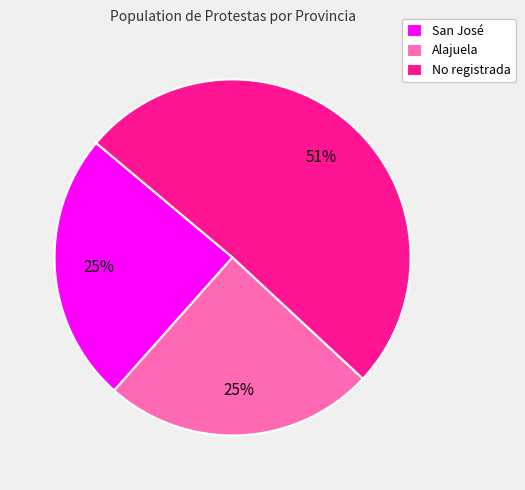

To the nearest percent, what is the combined percentage of No registrada and San José?

75%